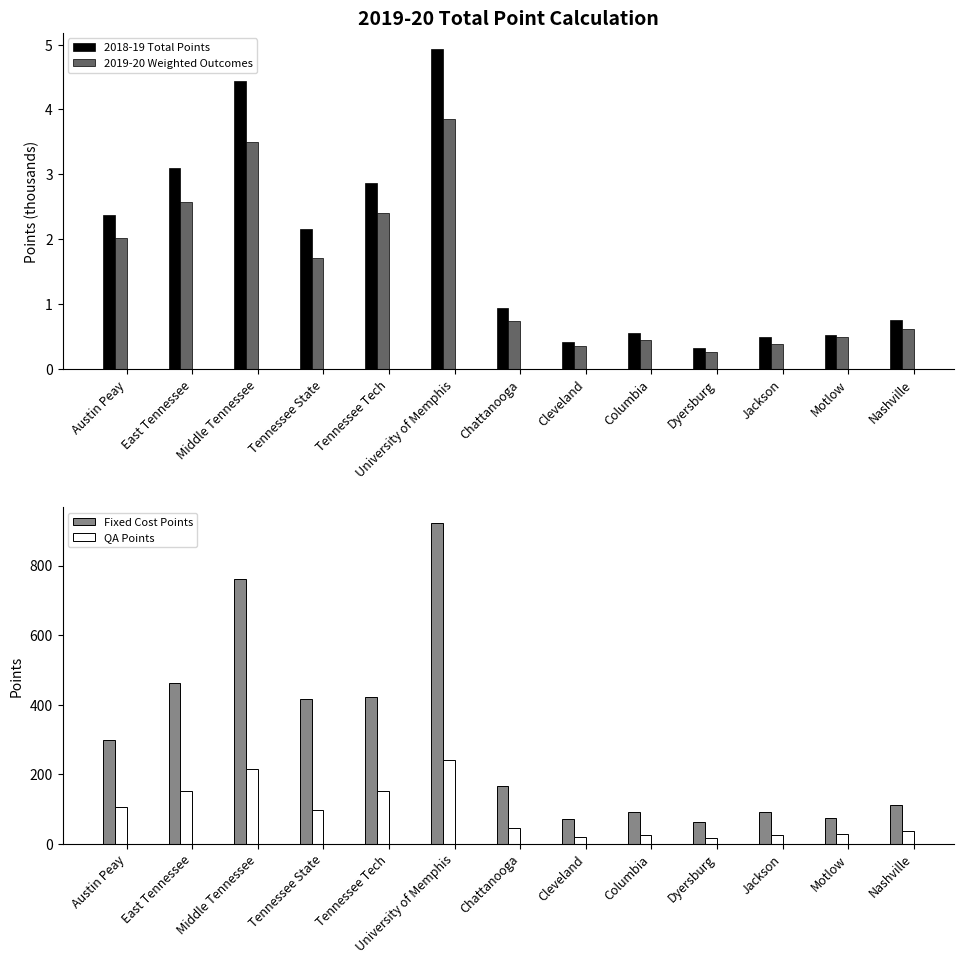

What is the average value of the Fixed Cost Points series?

303.4